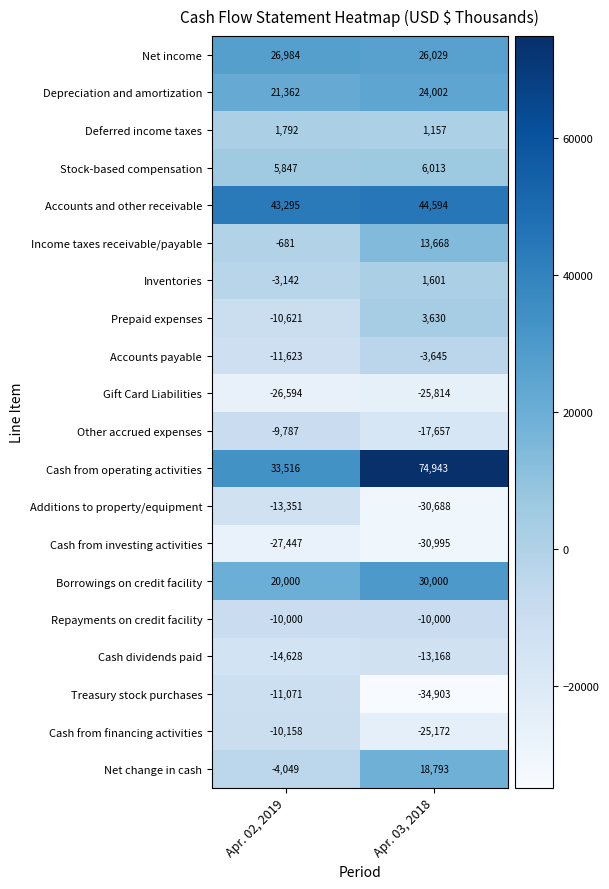

What is the maximum value for Treasury stock purchases?

-11071